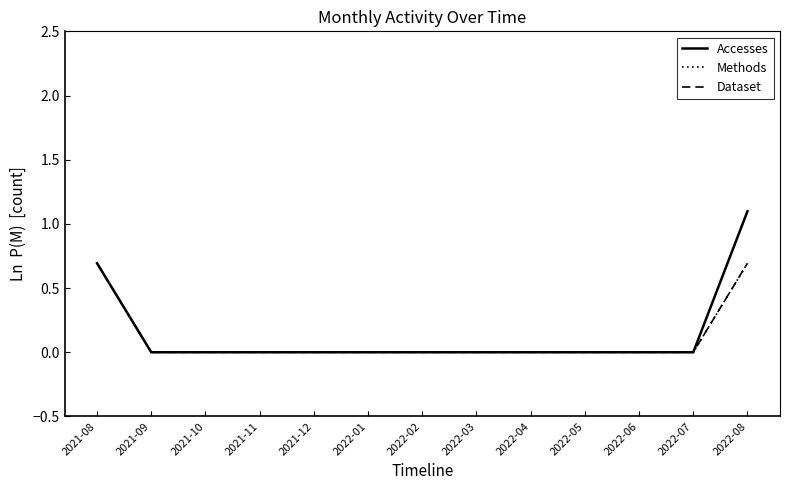

At which label does Methods reach its peak?

2021-08